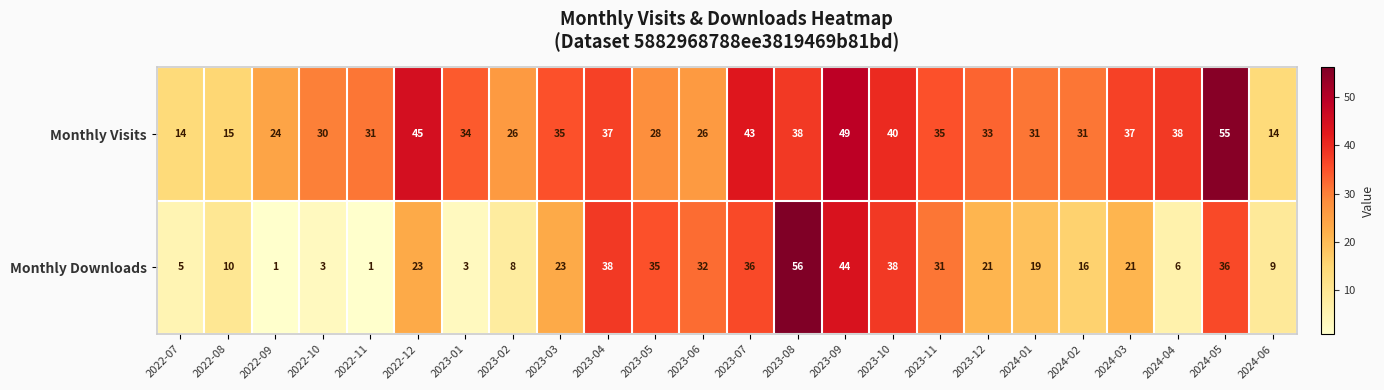

Which series has the largest total across all categories?

Monthly Visits